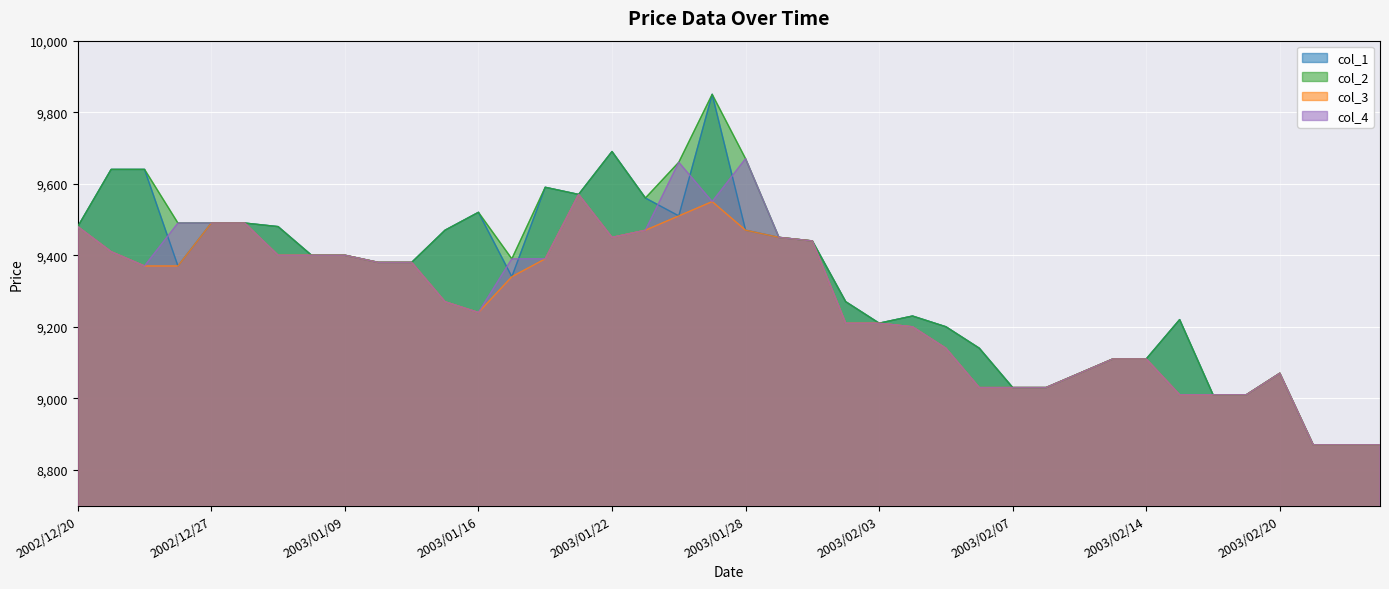

At how many categories does at least one series exceed 9815?

1